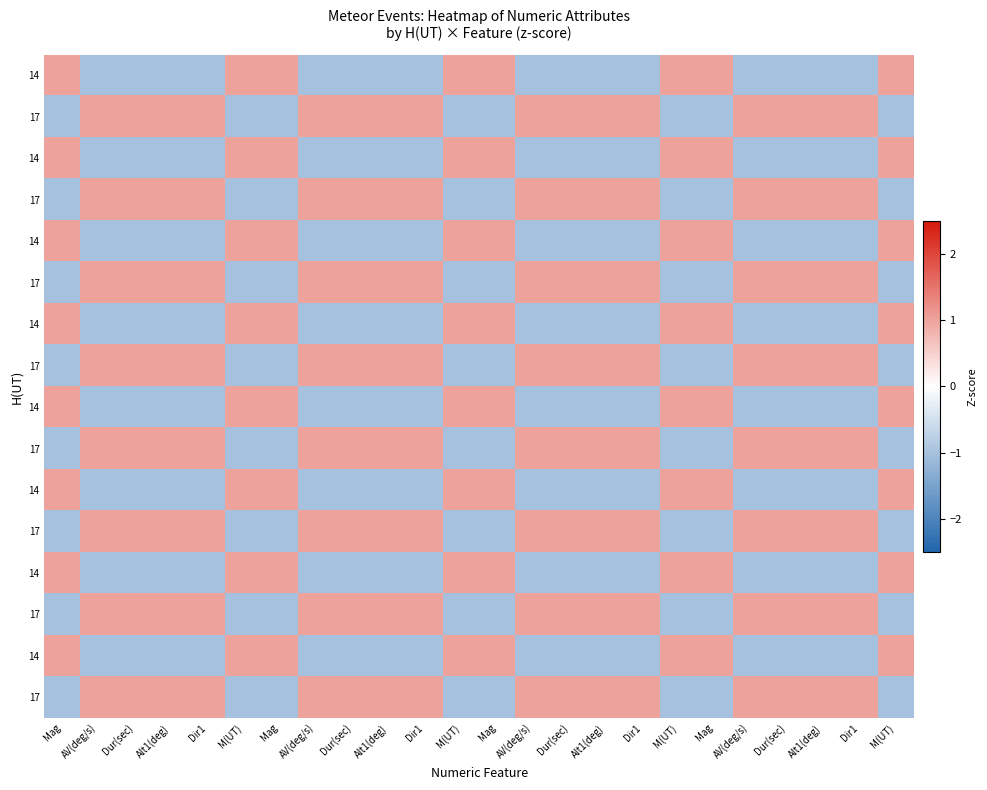

At how many categories does at least one series exceed 0?

24